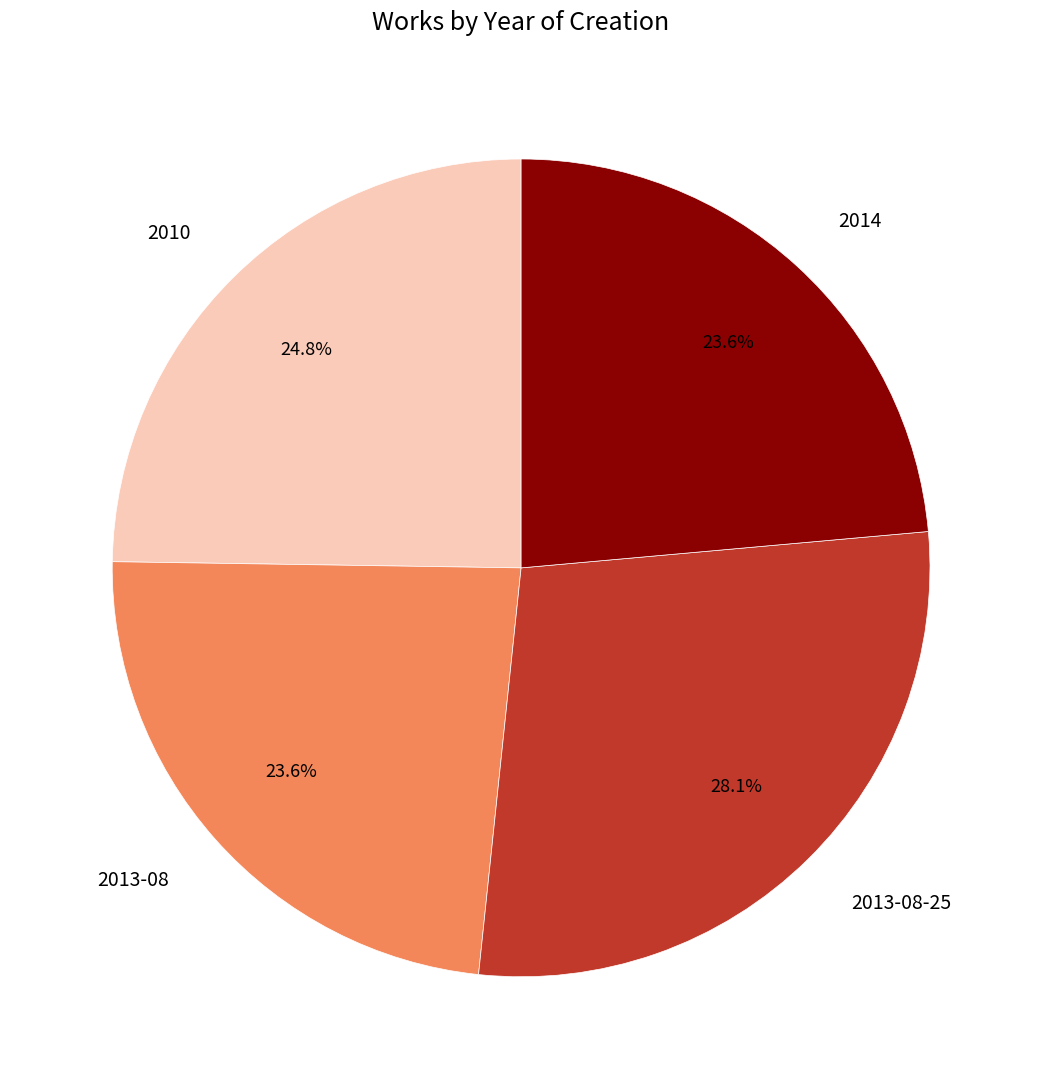

Which has a higher value, 2013-08 or 2010?

2010